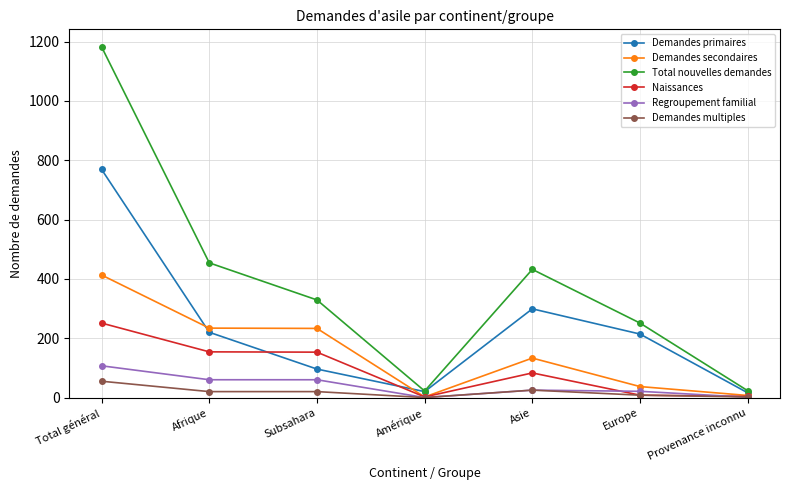

Count the number of categories in the chart.

7